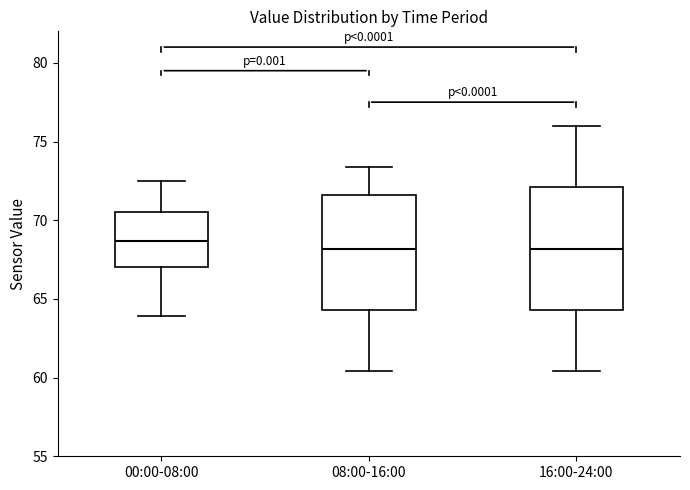

Where does the lower whisker of the box for 16:00-24:00 end on the y-axis? The values are not printed on the chart, so give them approximately, as read against the axis.

60.5